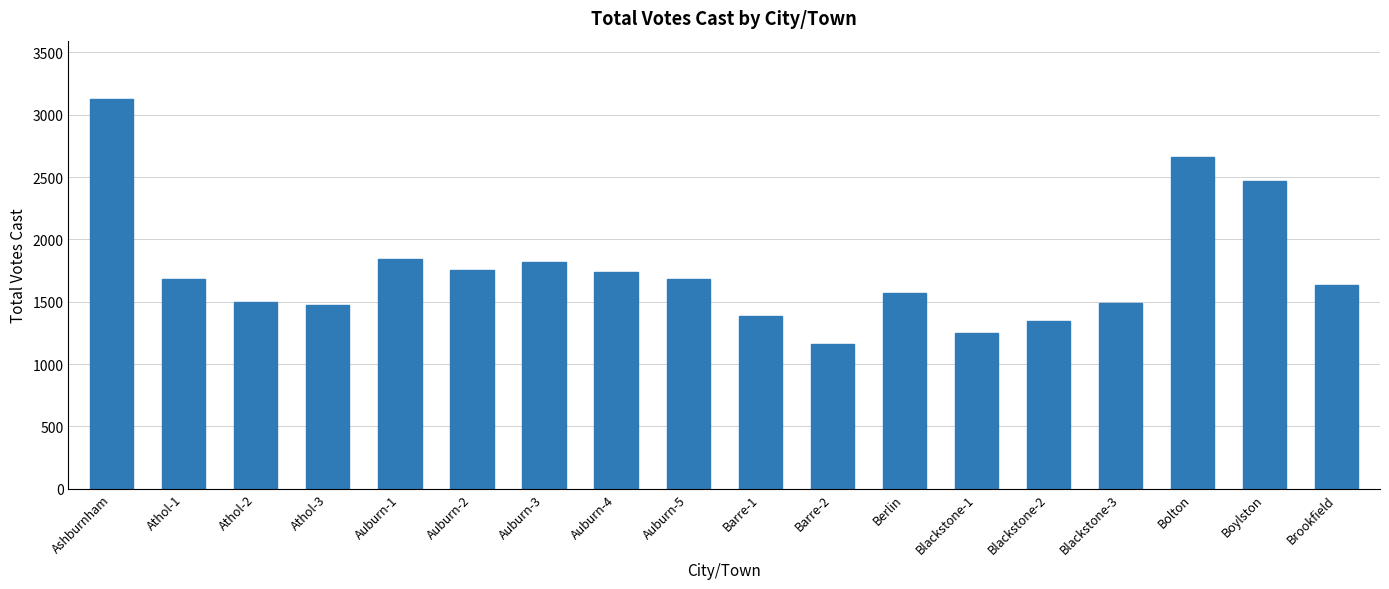

The chart shows a value of 1340 at Boylston. True or false?

False